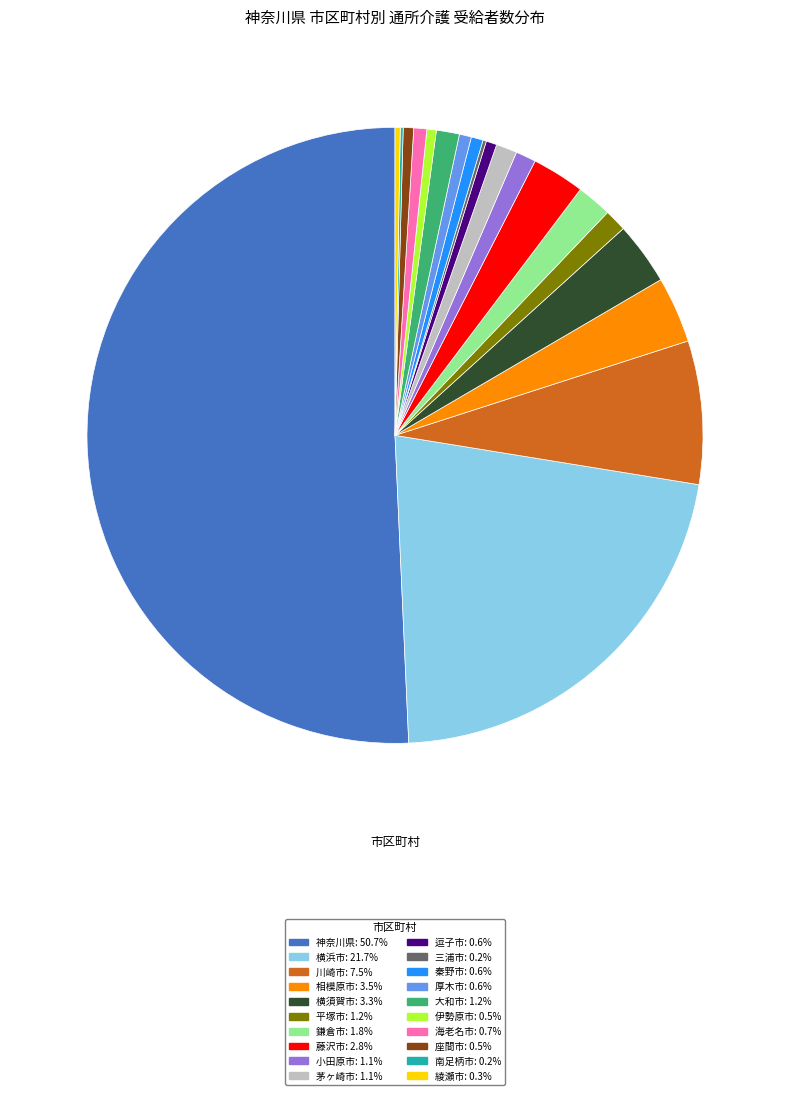

True or false: 川崎市 accounts for 8% of the total.

True